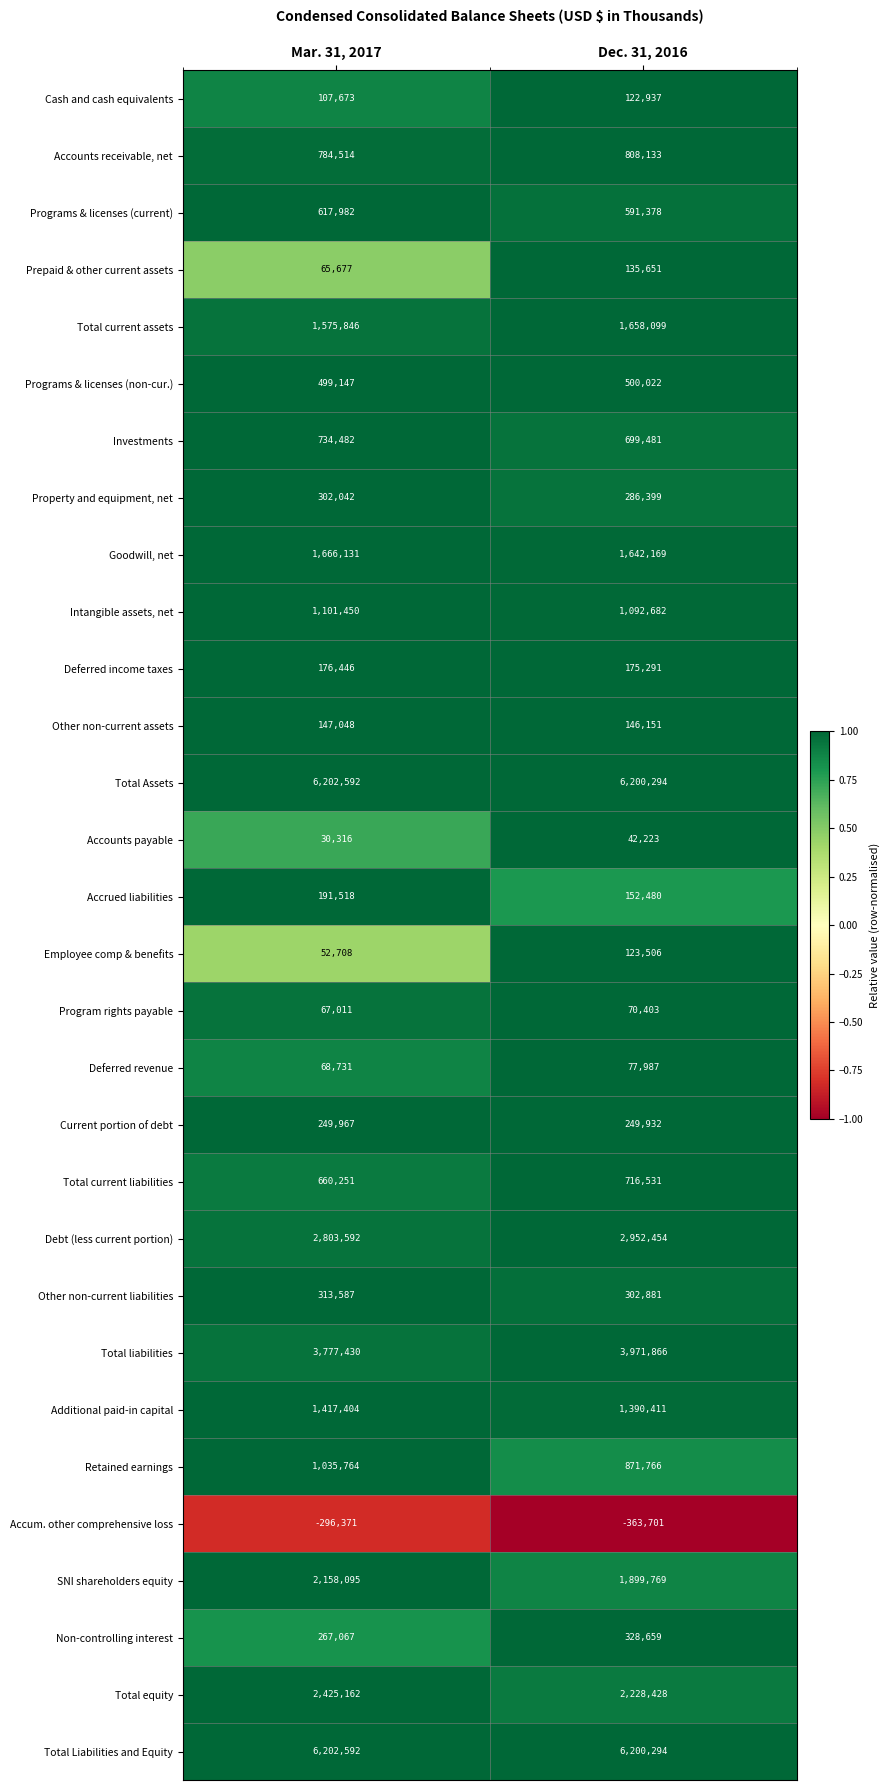

Count the number of data series in this chart.

30